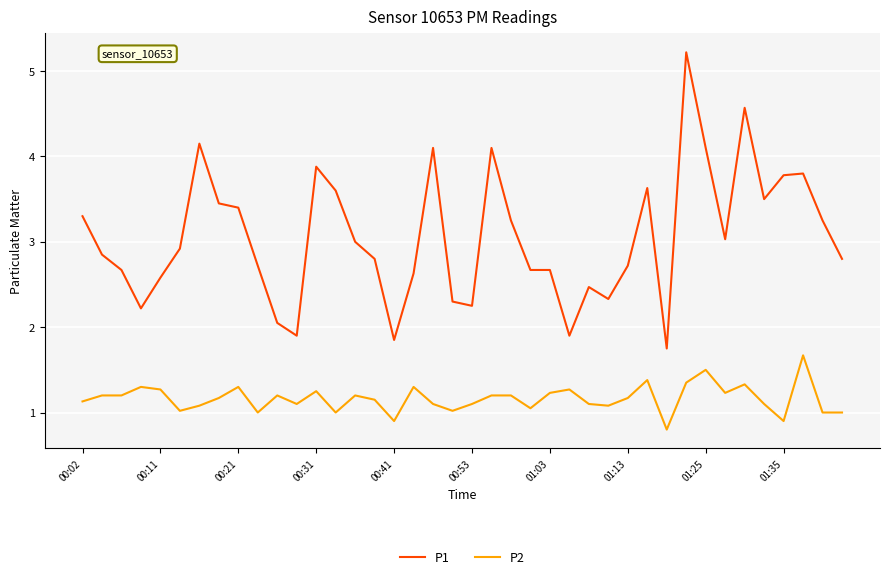

True or false: P2 and P1 cross at least once.

False